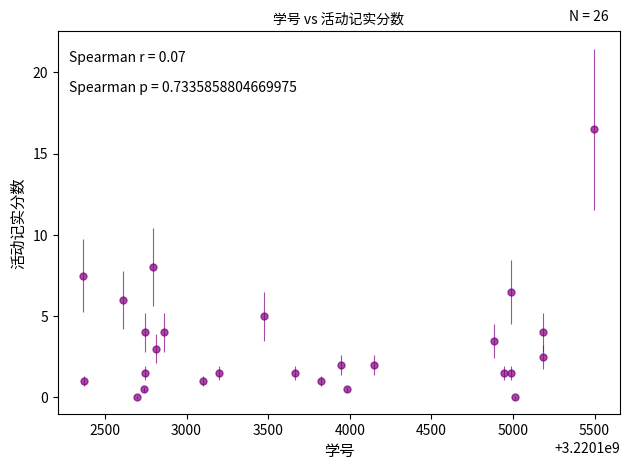

What is the difference between the second highest and second lowest values?

8.0